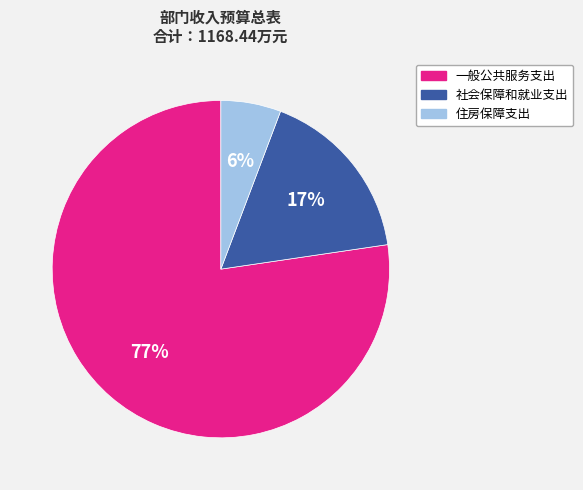

Which slice is the largest?

一般公共服务支出